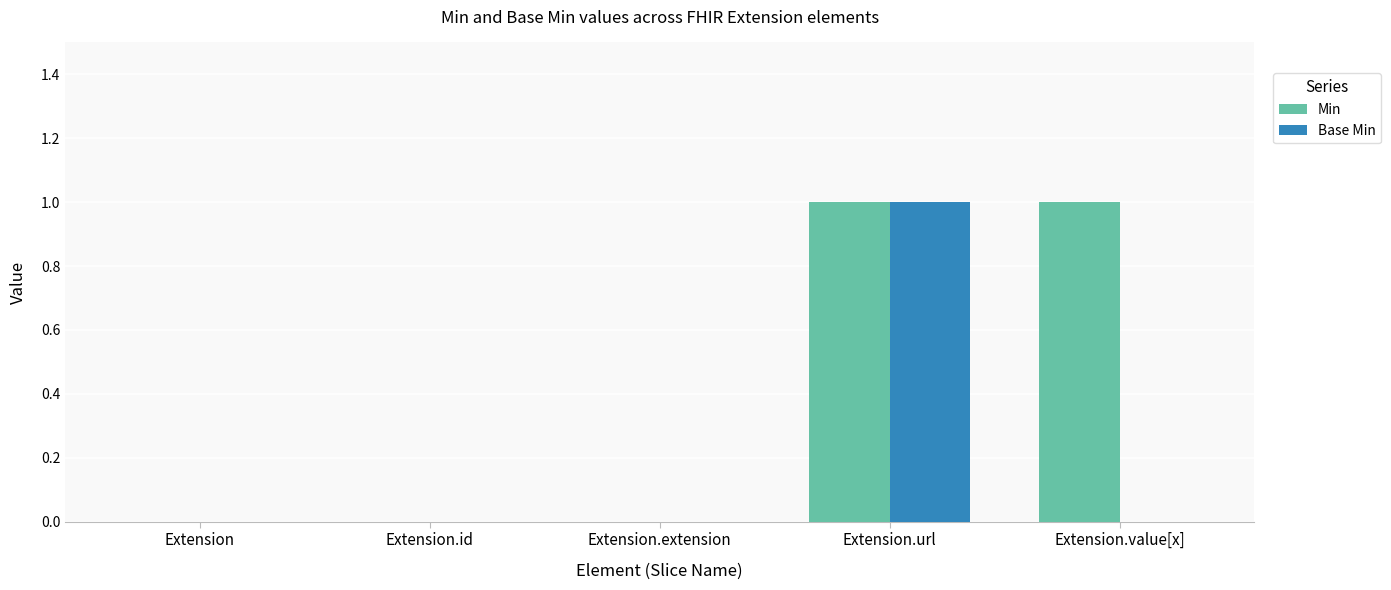

The Min series shows 0 at Extension.extension. True or false?

True